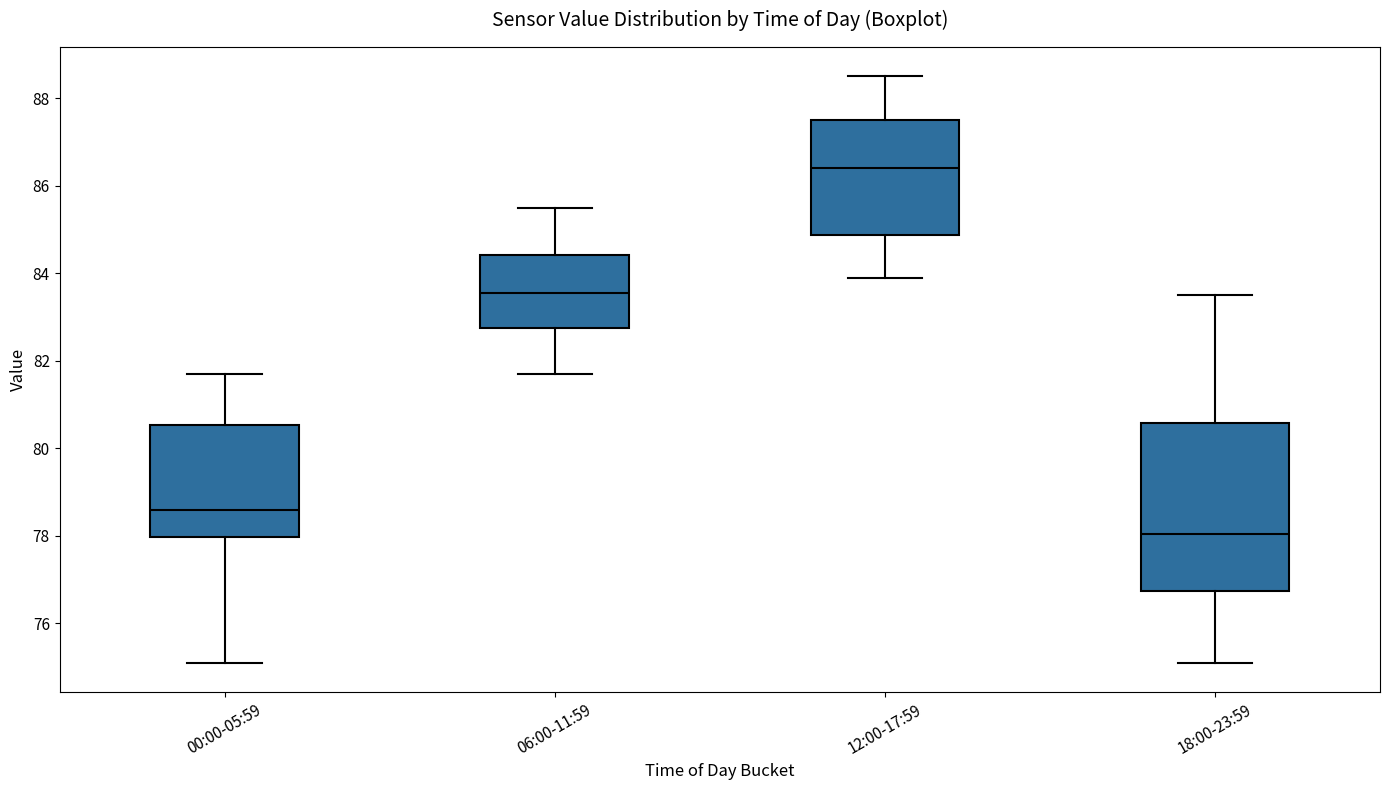

Which box has the lowest median line?

18:00-23:59